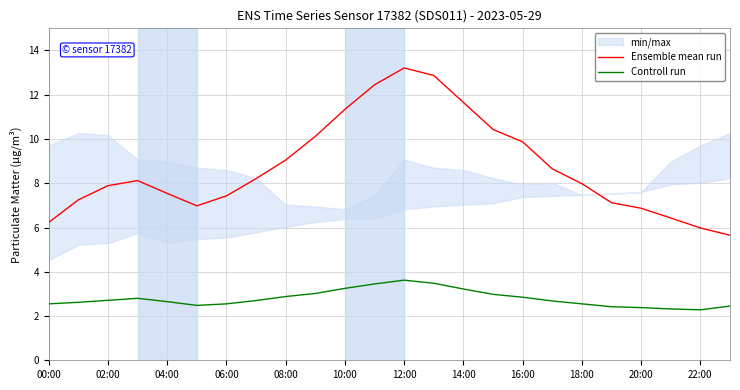

True or false: Ensemble mean run and Controll run cross at least once.

False